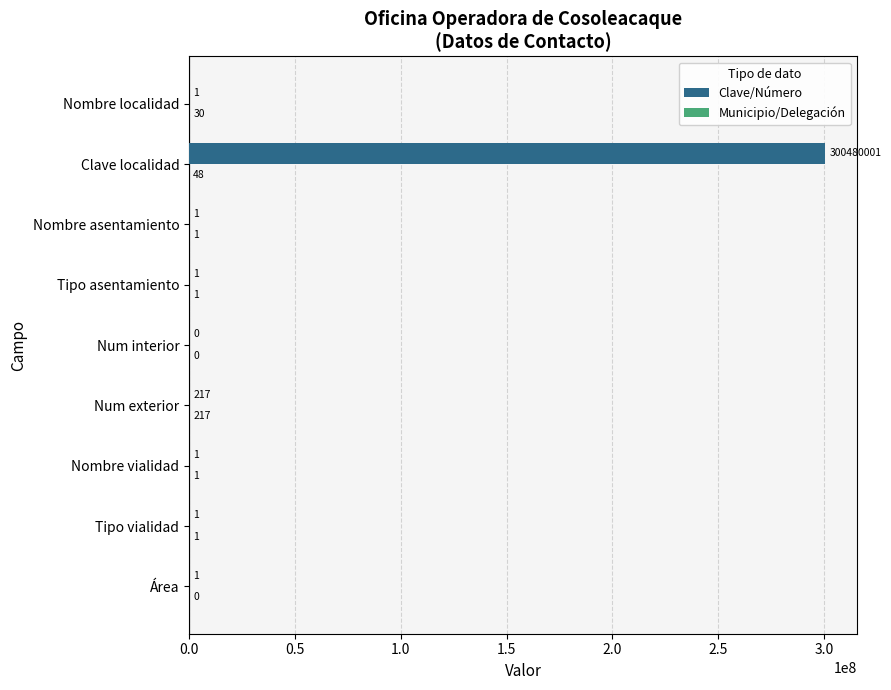

At which category is the sum across all series the highest?

Clave localidad